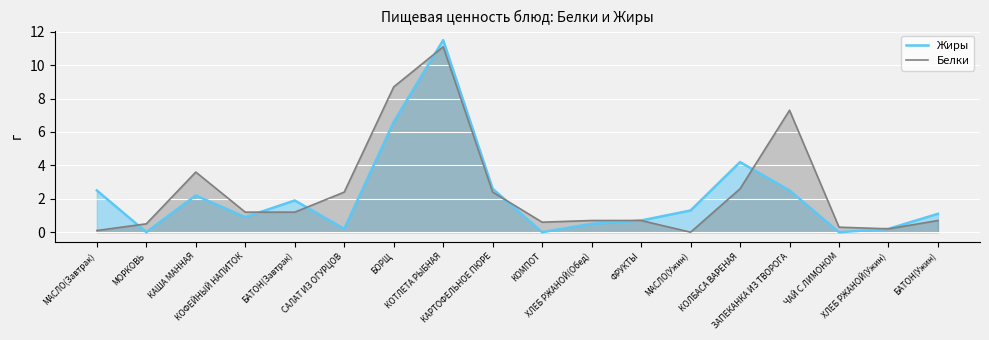

What is the sum of all Белки values?

44.3